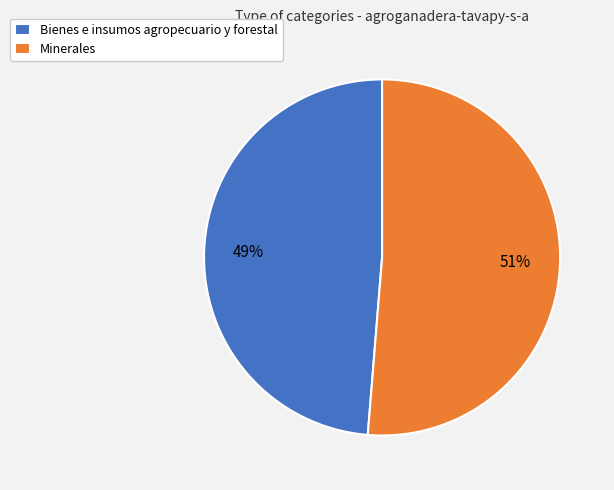

What is the largest slice in the pie chart?

Minerales